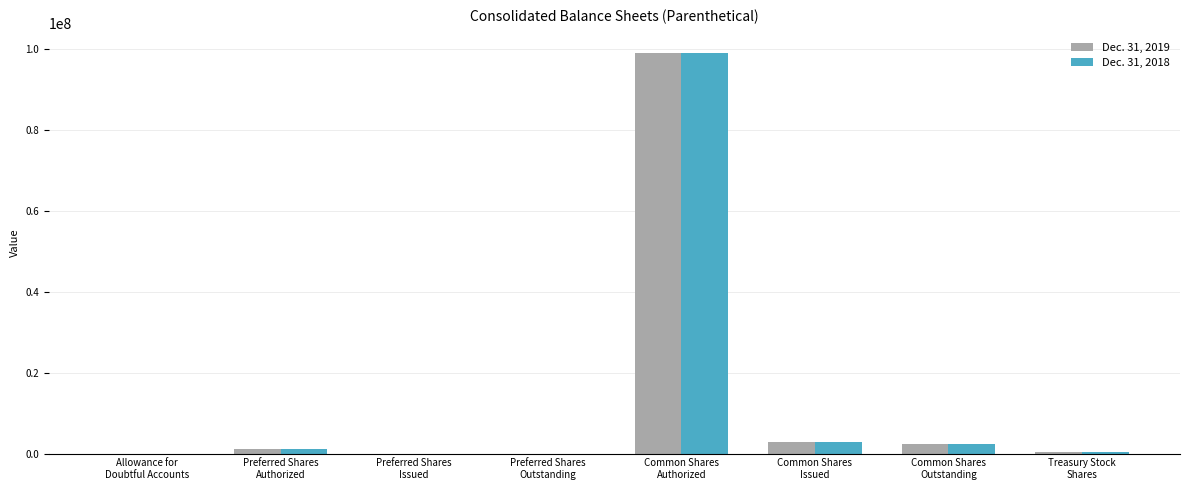

What is the total value across all series at Preferred Shares
Authorized?

2000000